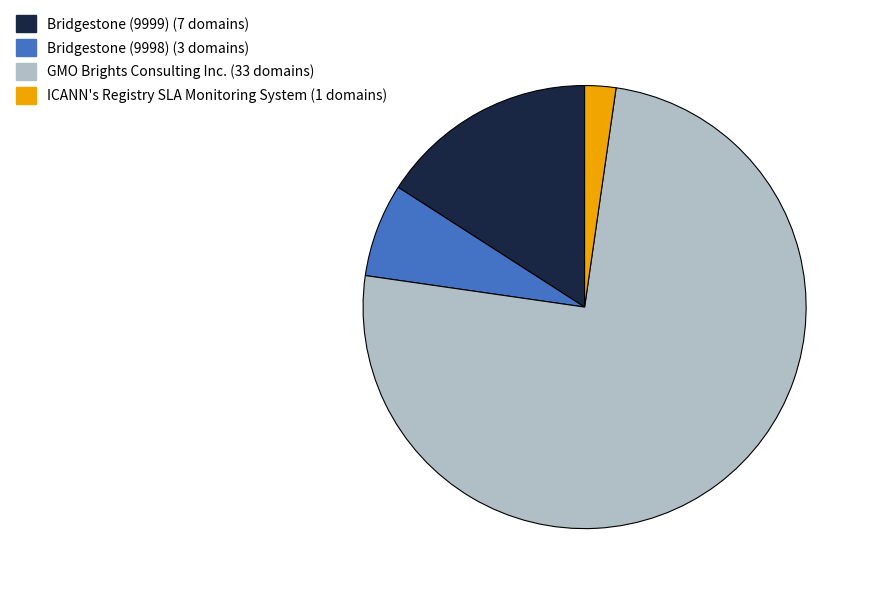

Does any single category account for the majority?

Yes